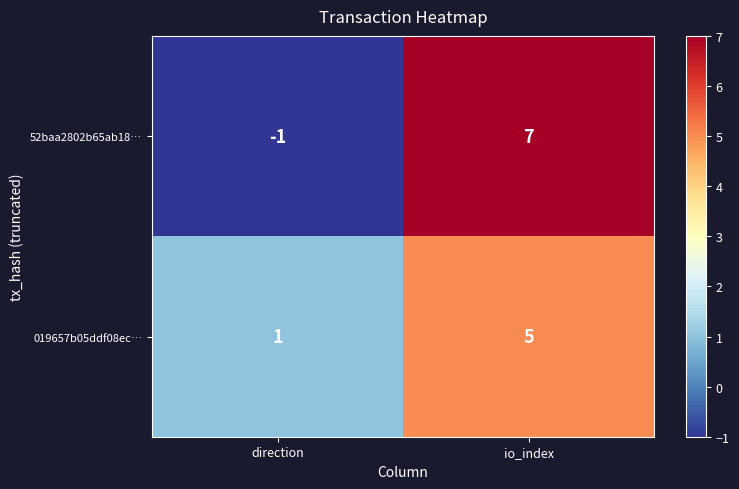

Rank the series at direction from highest to lowest value.

019657b05ddf08ec…, 52baa2802b65ab18…